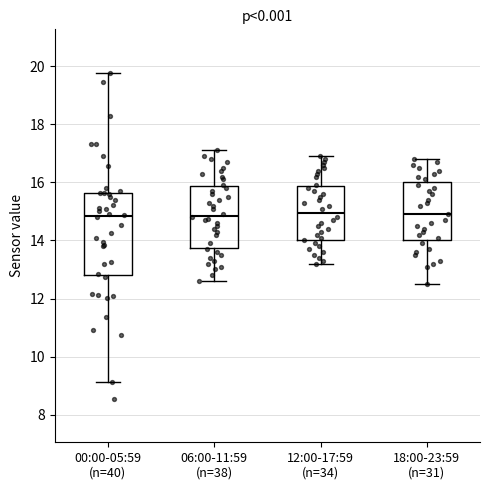

Where does the lower whisker of the box for 12:00-17:59 (n=34) end on the y-axis? The values are not printed on the chart, so give them approximately, as read against the axis.

13.2